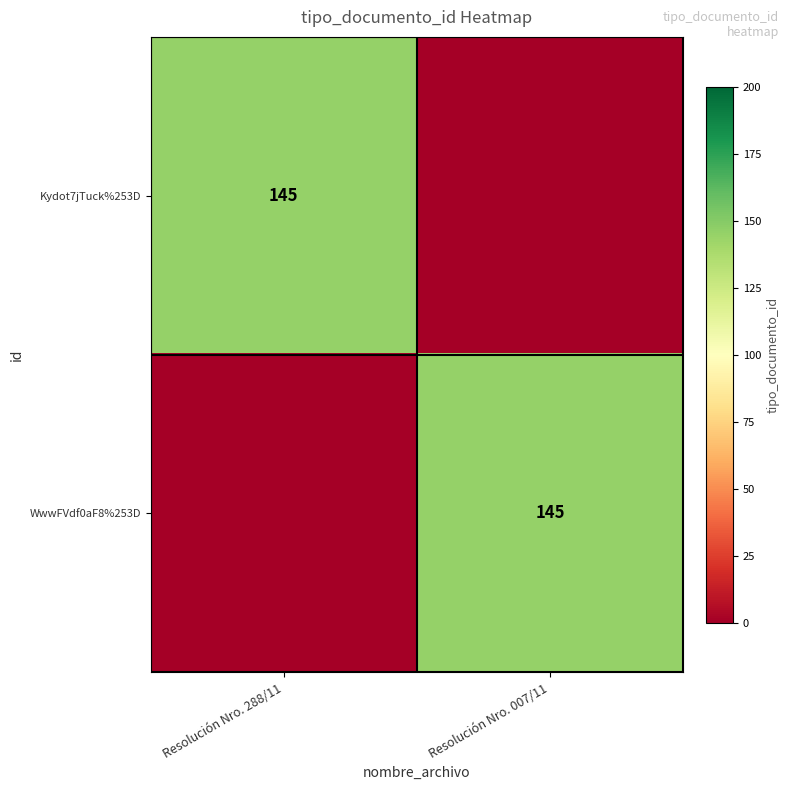

What is the spread (max minus min) of values at Resolución Nro. 288/11?

145